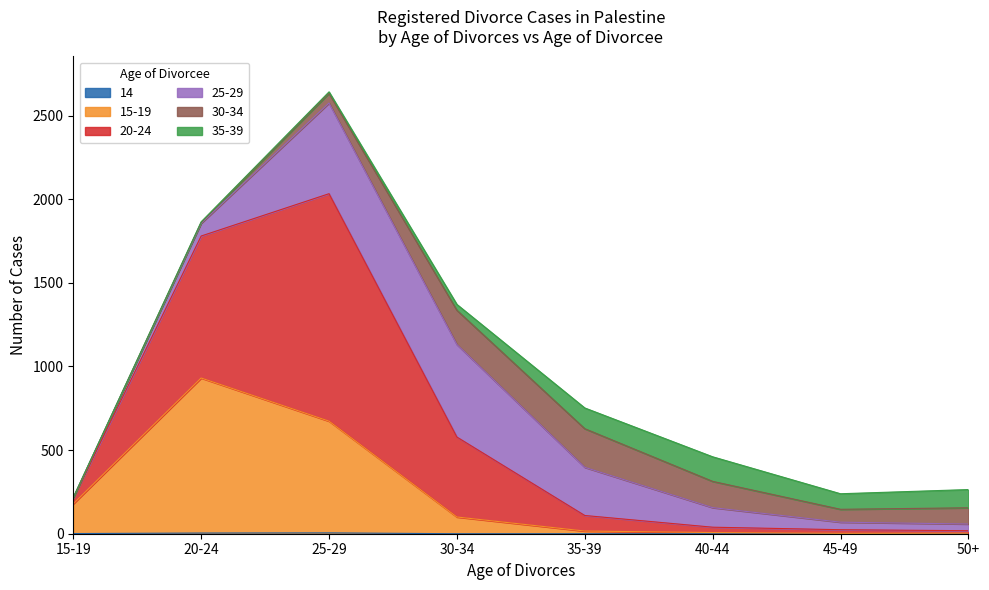

True or false: 14 has more than 2 interior local peaks.

False